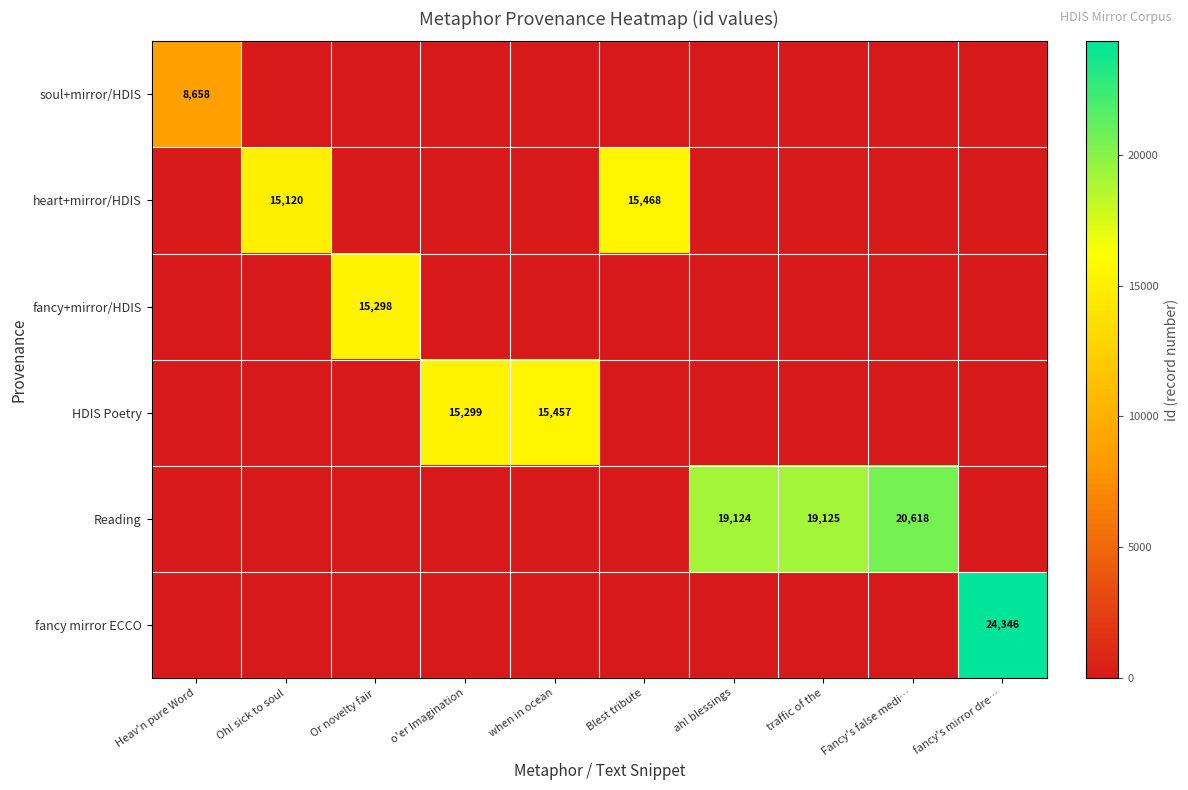

Which series has the widest spread of values?

fancy mirror ECCO